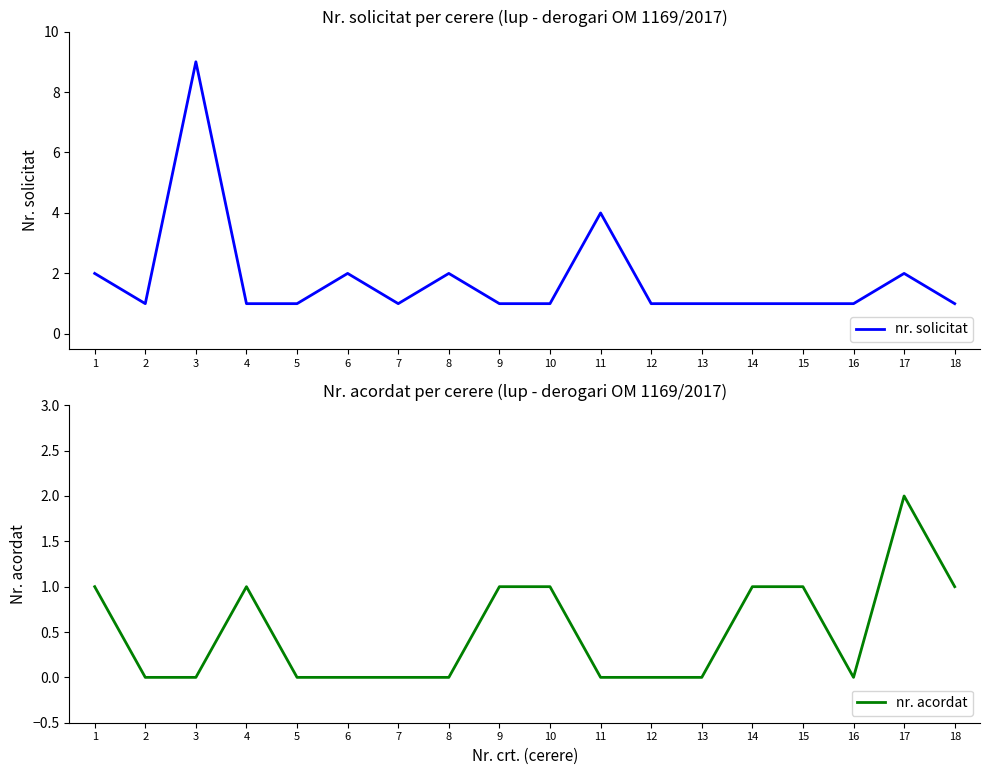

What is the sum of all nr. solicitat values?

33